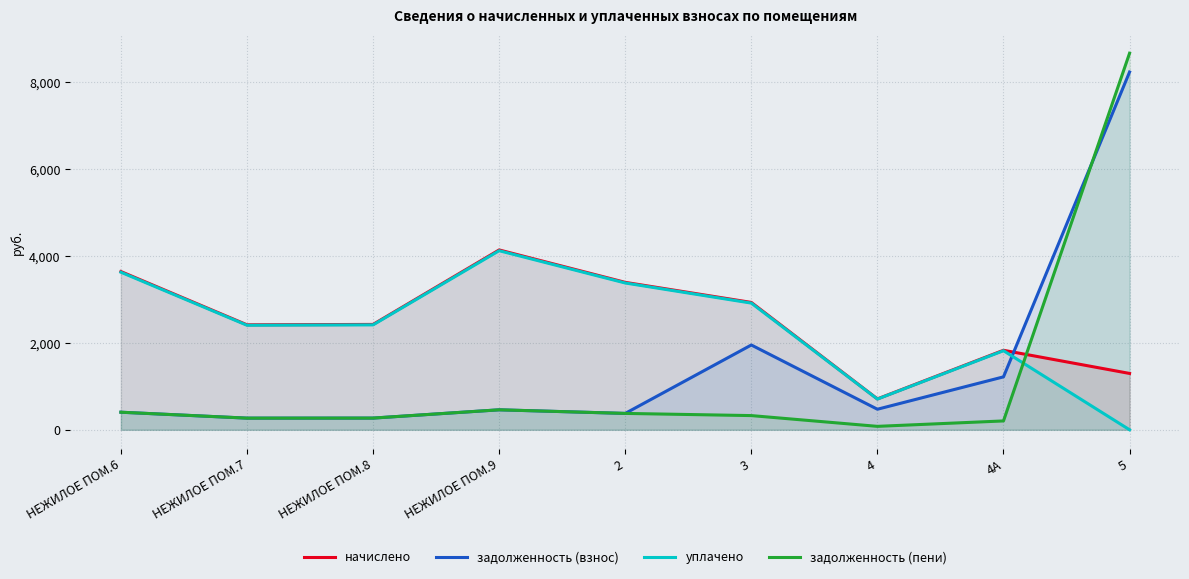

True or false: задолженность (пени) has a value of 404.7 at НЕЖИЛОЕ ПОМ.6.

True